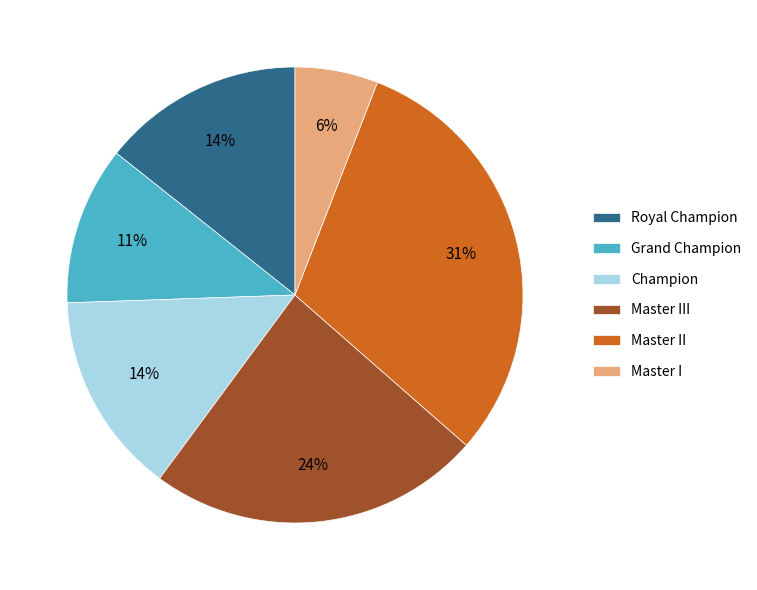

Is it true that Champion is 14% of the pie?

True